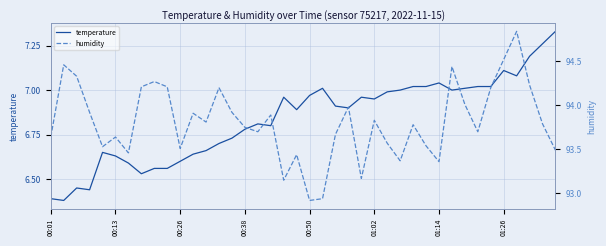

True or false: humidity and temperature intersect in this chart.

False